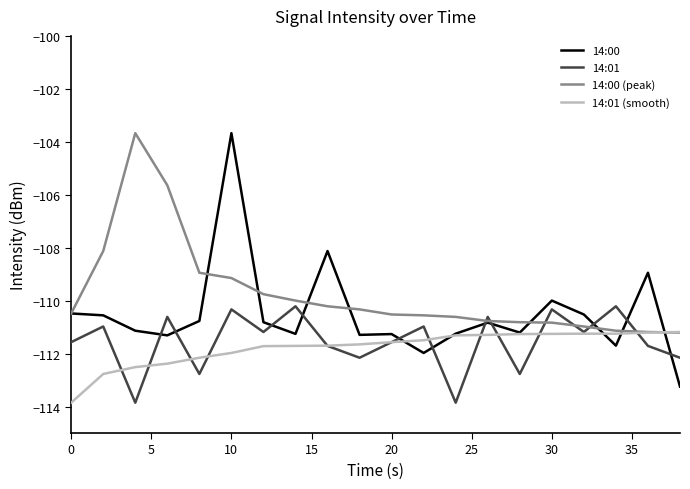

What is the sum of all 14:00 (peak) values?

-2194.9